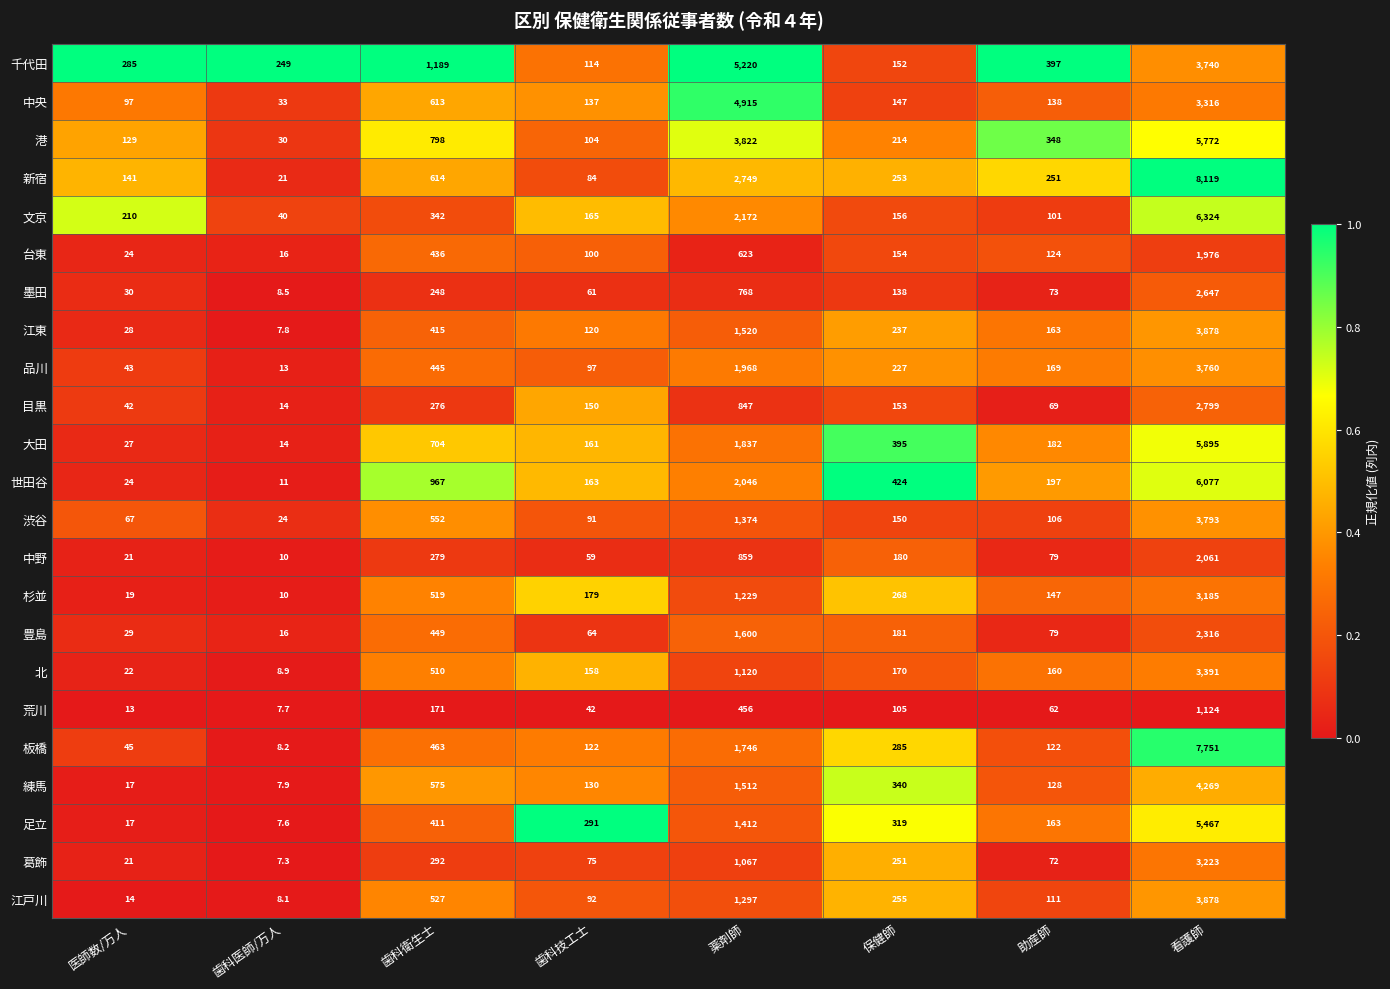

What is the maximum value for 品川?

3760.0